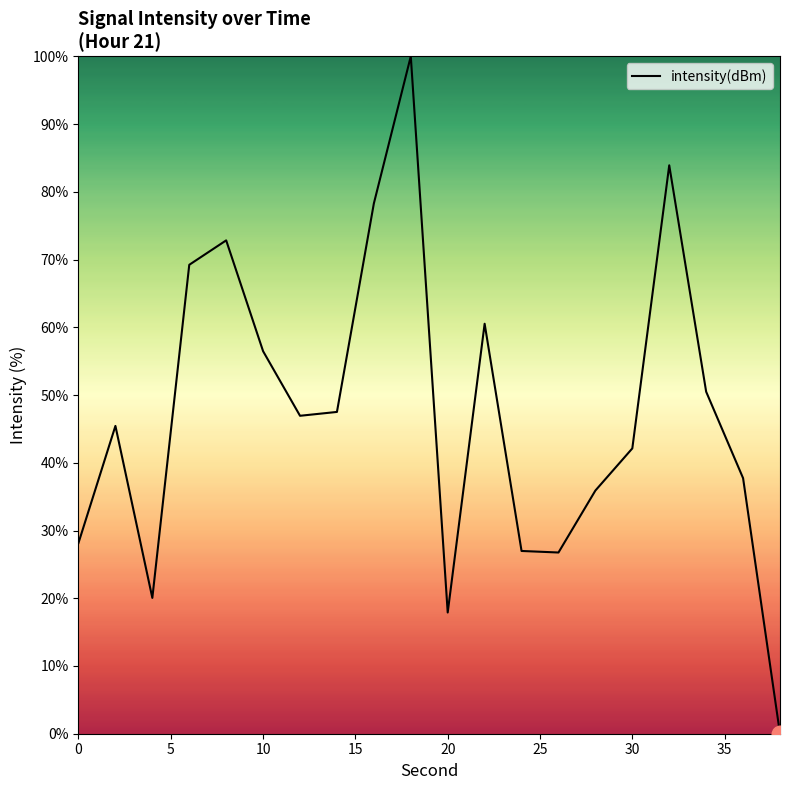

What is the difference between the maximum and minimum values?

100.0